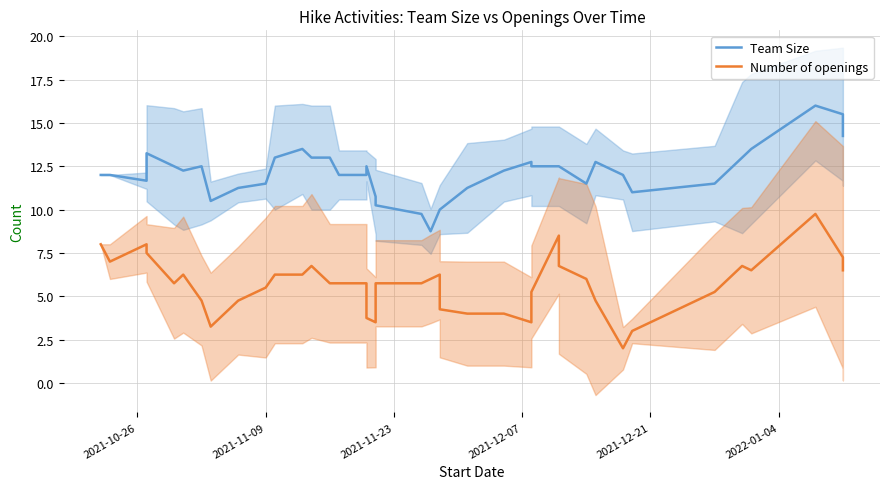

Reading right to left, list all the values displayed in this chart.

Team Size: 14.2	15.5	16.0	13.5	13.0	11.5	11.0	12.0	12.8	11.5	12.5	12.5	12.5	12.8	12.2	11.2	10.0	10.0	8.8	9.8	10.2	10.8	12.5	12.5	12.0	12.0	13.0	13.0	13.5	13.0	11.5	11.2	10.5	12.5	12.2	12.5	13.2	11.7	12.0	12.0
Number of openings: 6.5	7.2	9.8	6.5	6.8	5.2	3.0	2.0	4.8	6.0	6.8	8.5	5.2	3.5	4.0	4.0	4.2	6.2	6.0	5.8	5.8	3.5	3.8	4.0	5.8	5.8	5.8	6.8	6.2	6.2	5.5	4.8	3.2	4.8	6.2	5.8	7.5	8.0	7.0	8.0